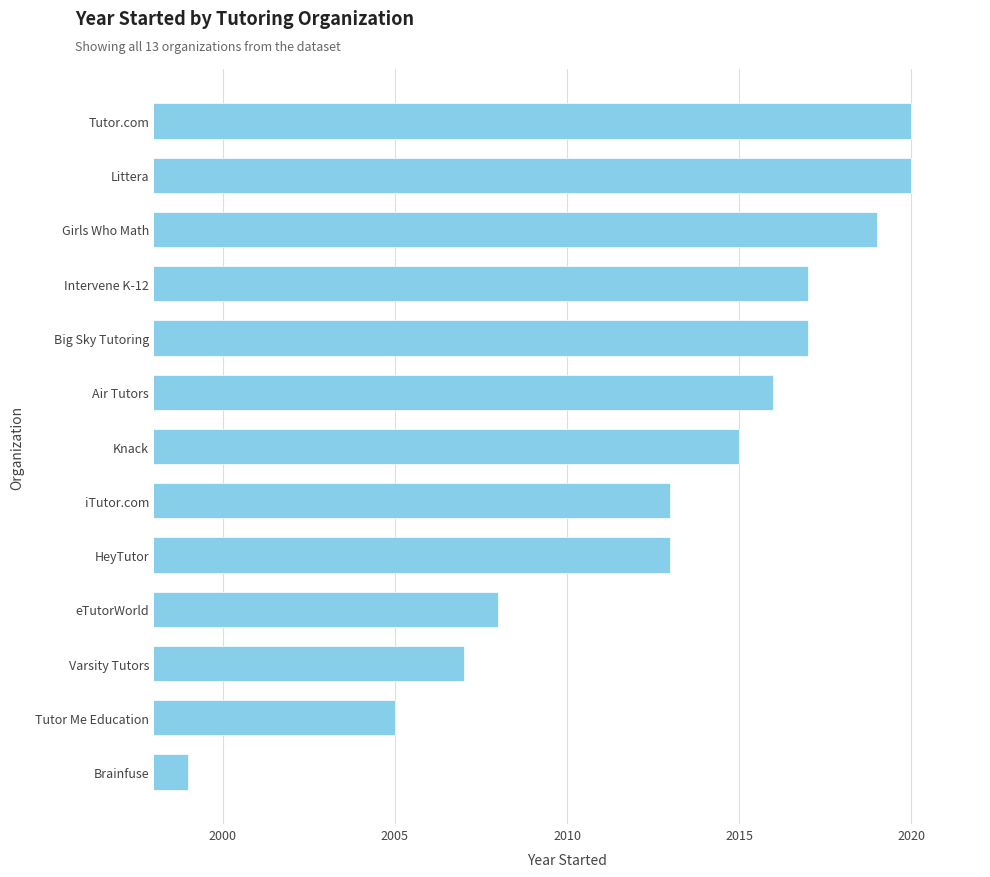

How many bars are there in total?

13